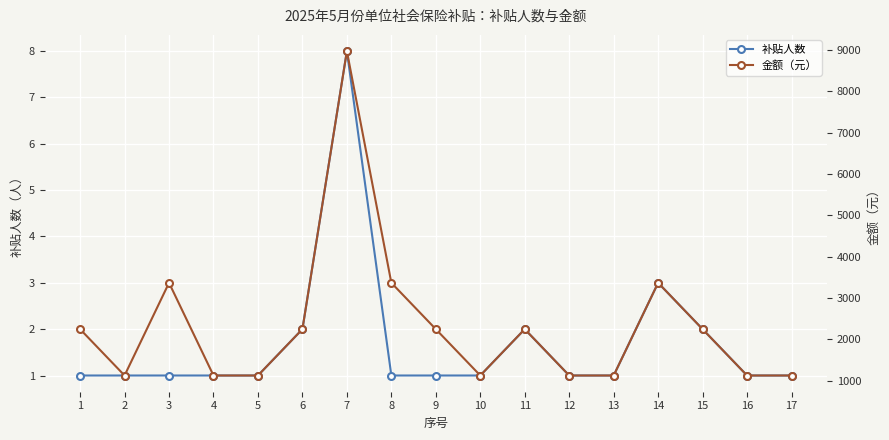

Reading right to left, list all the values displayed in this chart.

补贴人数: 17=1.0	16=1.0	15=2.0	14=3.0	13=1.0	12=1.0	11=2.0	10=1.0	9=1.0	8=1.0	7=8.0	6=2.0	5=1.0	4=1.0	3=1.0	2=1.0	1=1.0
金额（元）: 17=1122.1	16=1122.1	15=2244.2	14=3366.2	13=1122.1	12=1122.1	11=2244.2	10=1122.1	9=2244.2	8=3366.2	7=8976.6	6=2244.2	5=1122.1	4=1122.1	3=3366.2	2=1122.1	1=2244.2